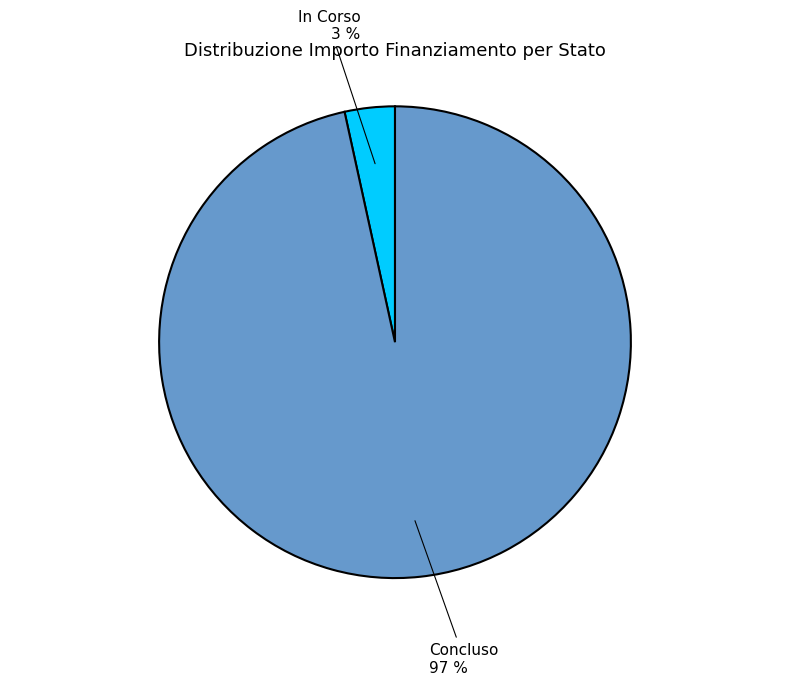

Do In Corso and Concluso together represent more than half of the pie?

Yes